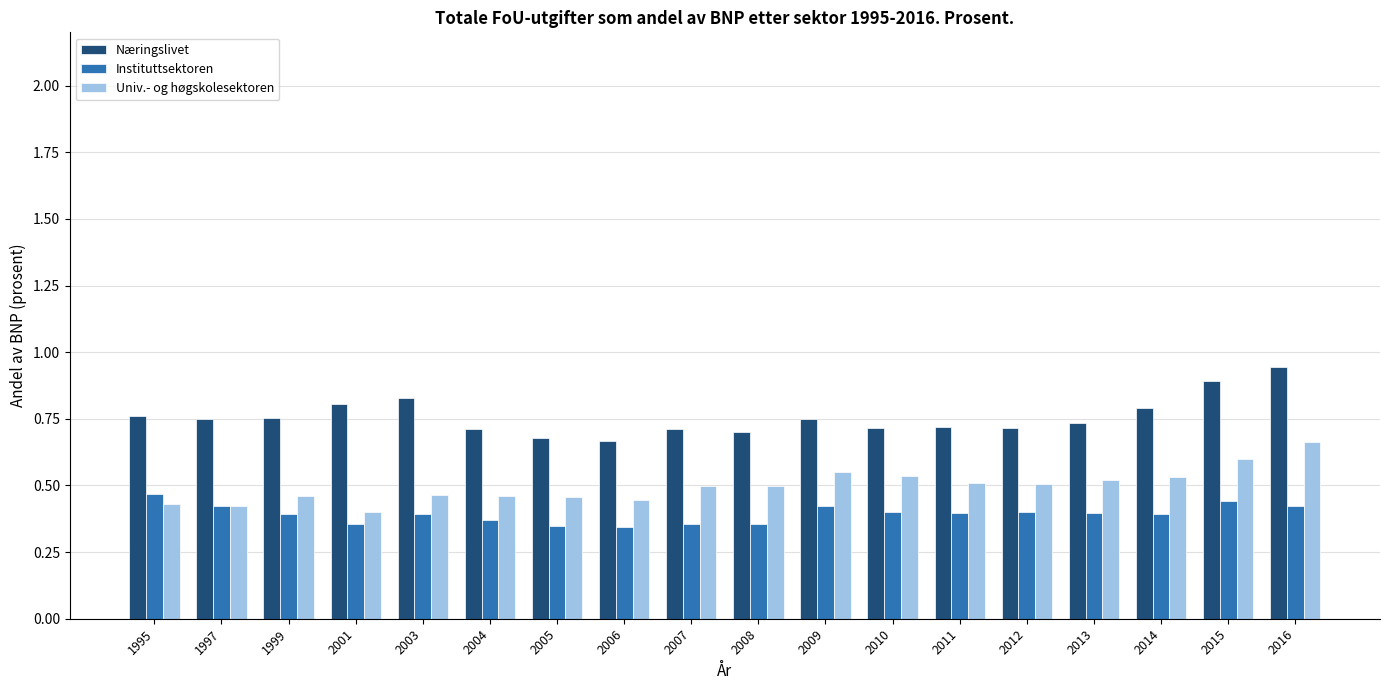

The Instituttsektoren series shows 0.4 at 2013. True or false?

True